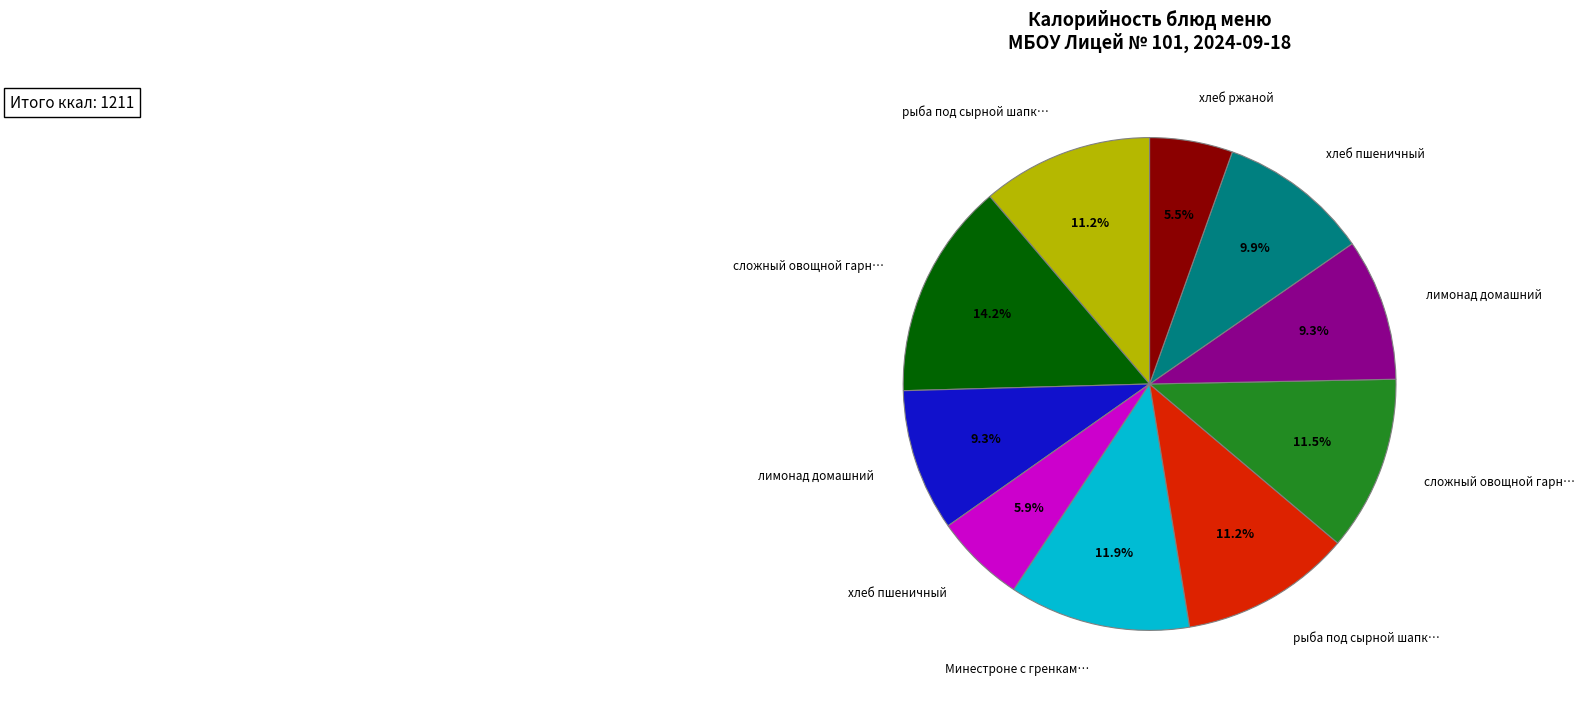

Is there a majority slice in this chart?

No